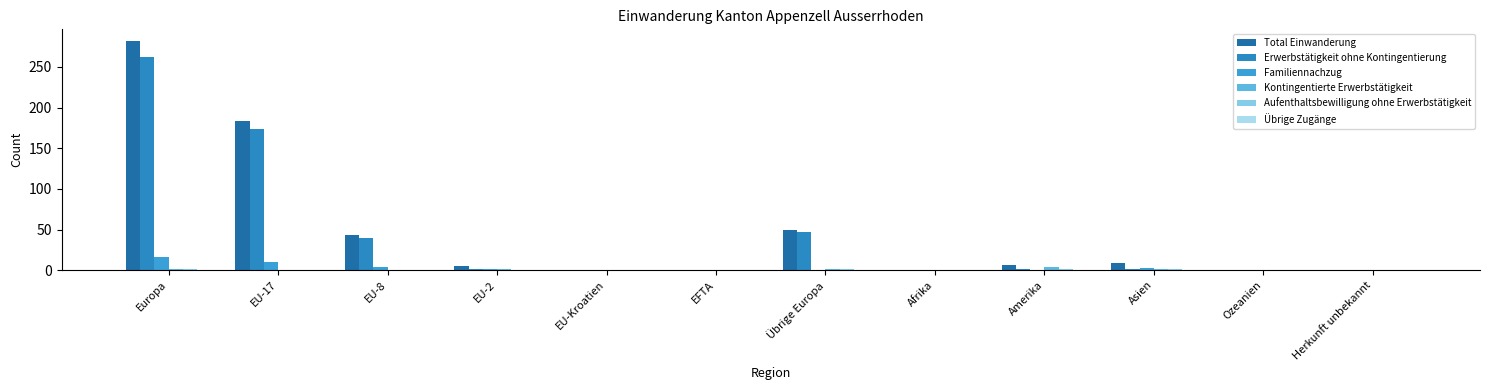

The value of Kontingentierte Erwerbstätigkeit at EU-Kroatien is 0. True or false?

True